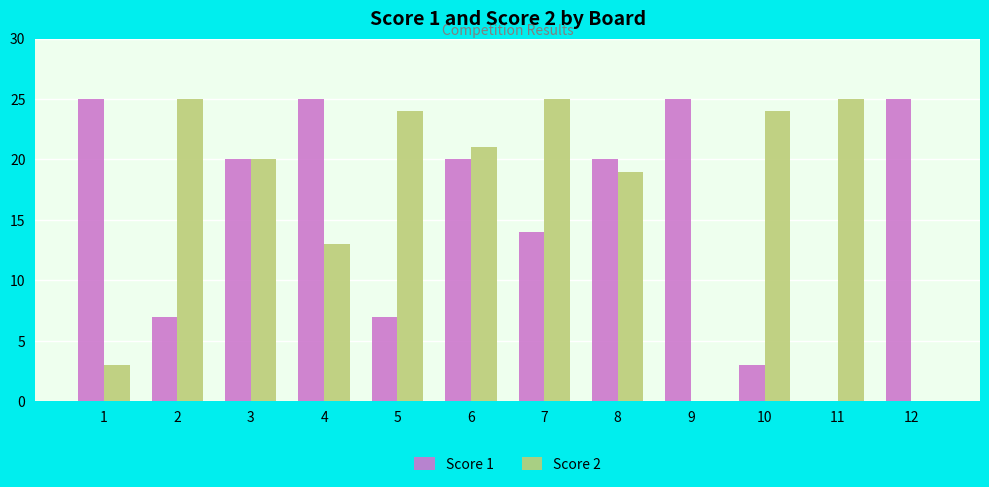

Is it true that Score 1 equals 43 at 1?

False